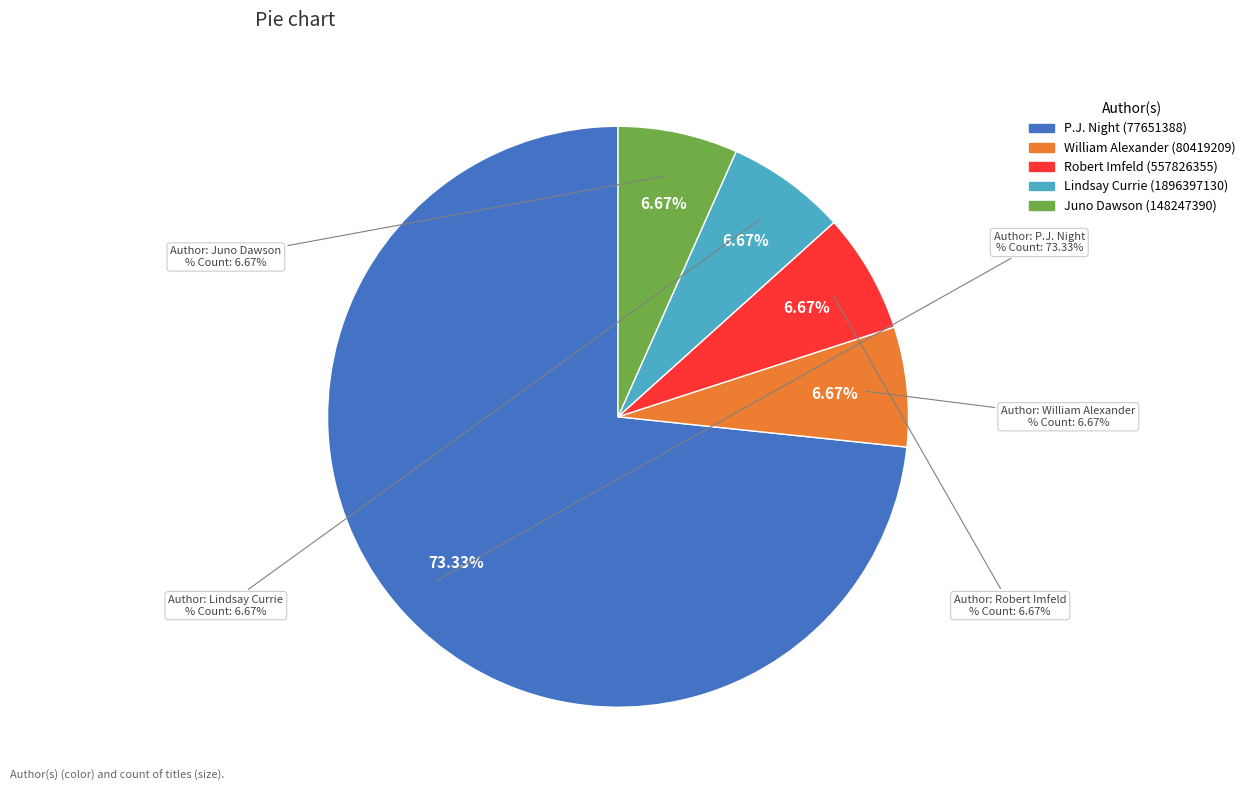

Which category has the biggest portion of the pie?

P.J. Night (77651388)